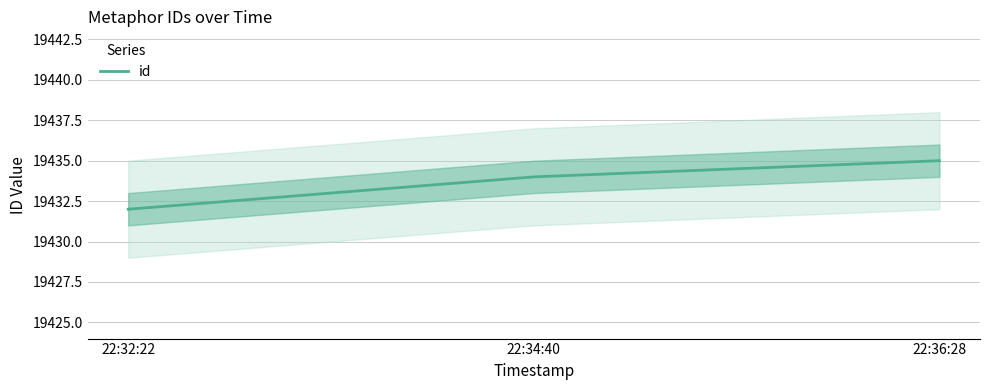

Which category has the highest value across all series?

22:36:28